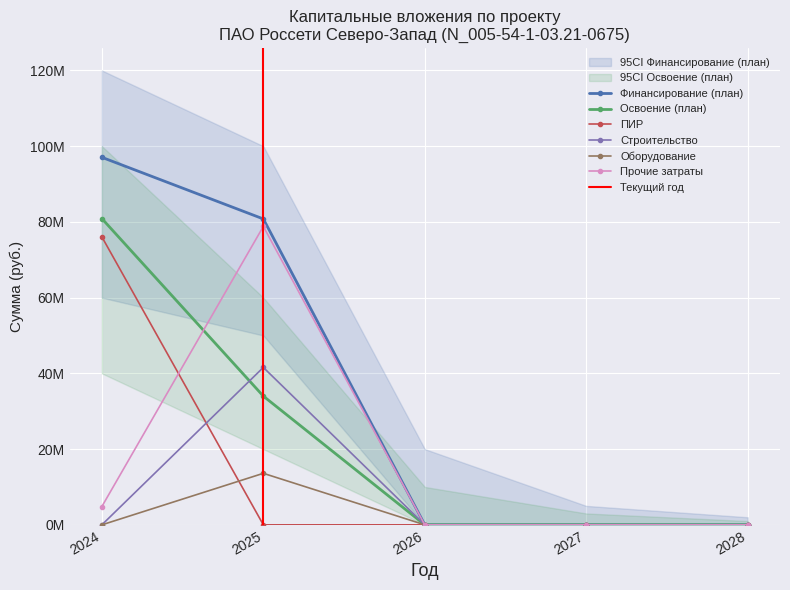

Is it true that Финансирование (план) equals -65501260 at 2027?

False